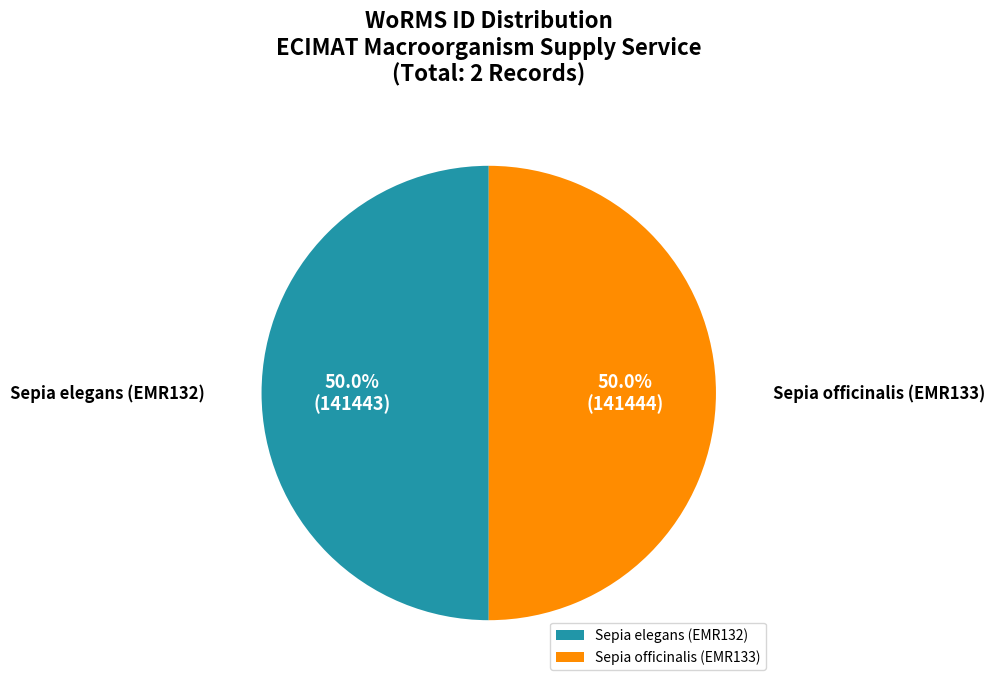

True or false: Sepia elegans (EMR132) accounts for 50% of the total.

True